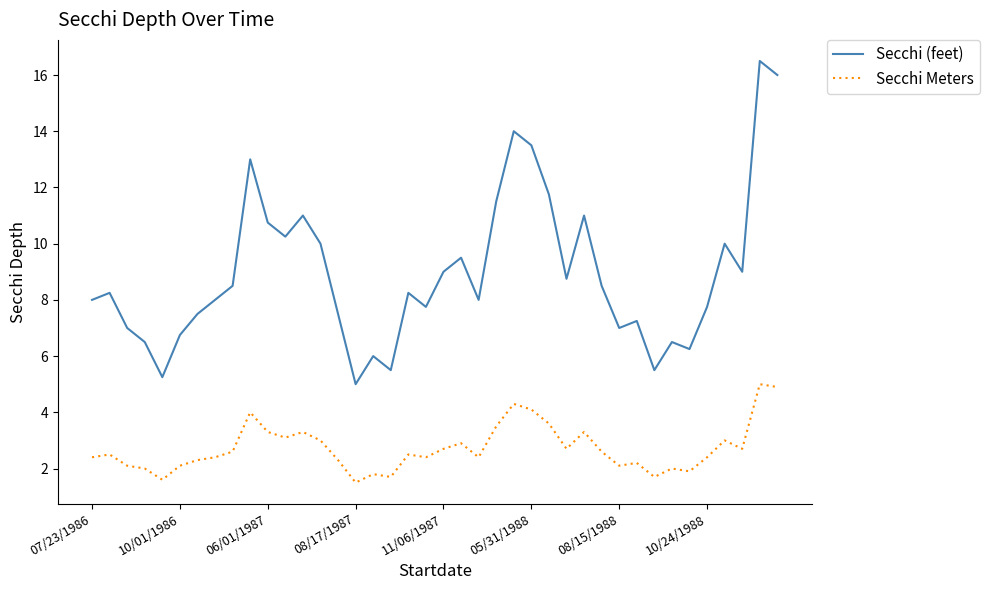

True or false: Secchi Meters and Secchi (feet) intersect in this chart.

False